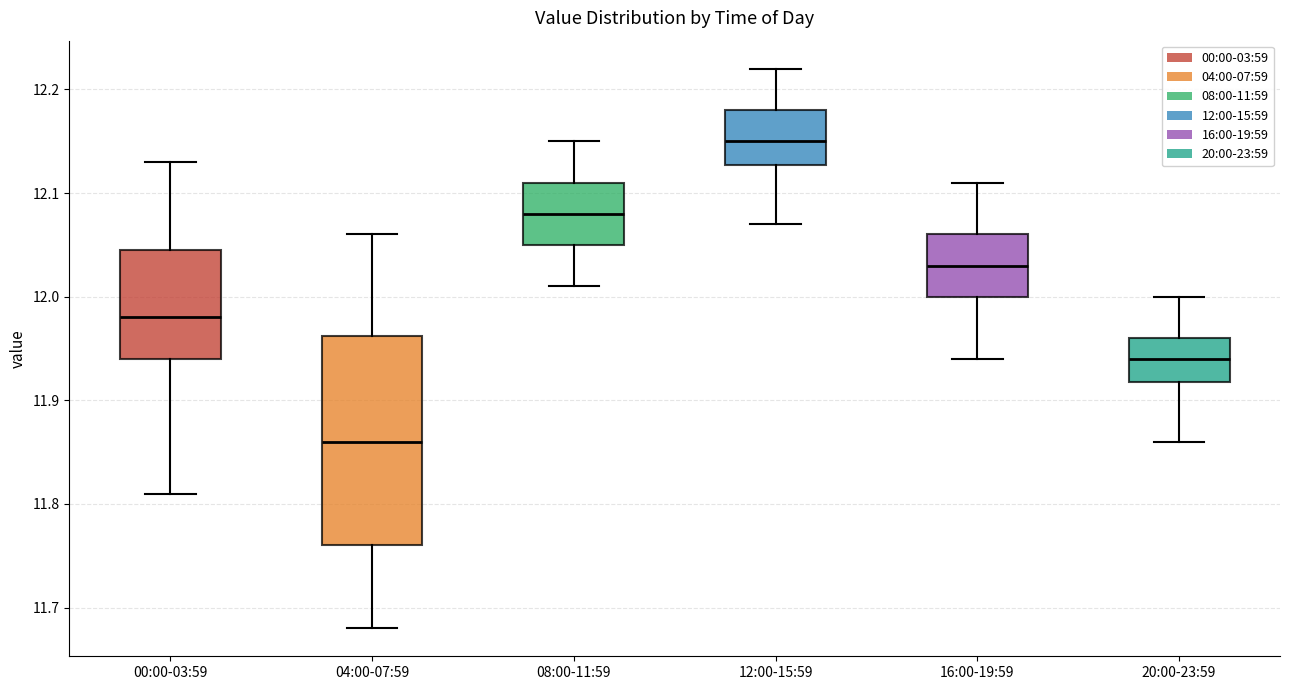

Where is the upper edge of the box for 16:00-19:59 on the y-axis? The values are not printed on the chart, so give them approximately, as read against the axis.

12.06